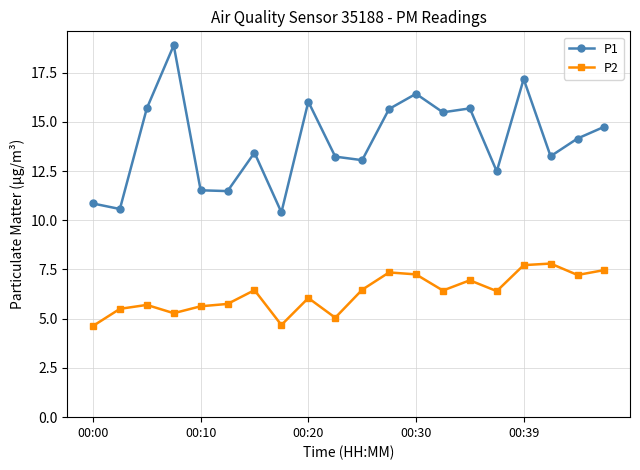

True or false: P2 has more than 0 interior local peaks.

True